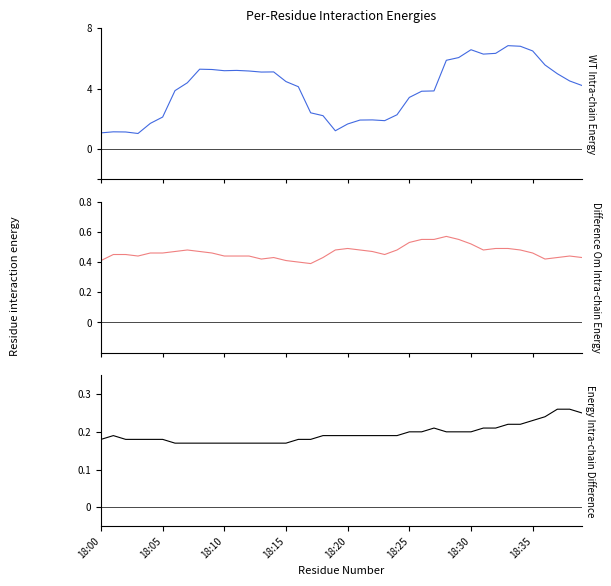

Count the number of data series in this chart.

3